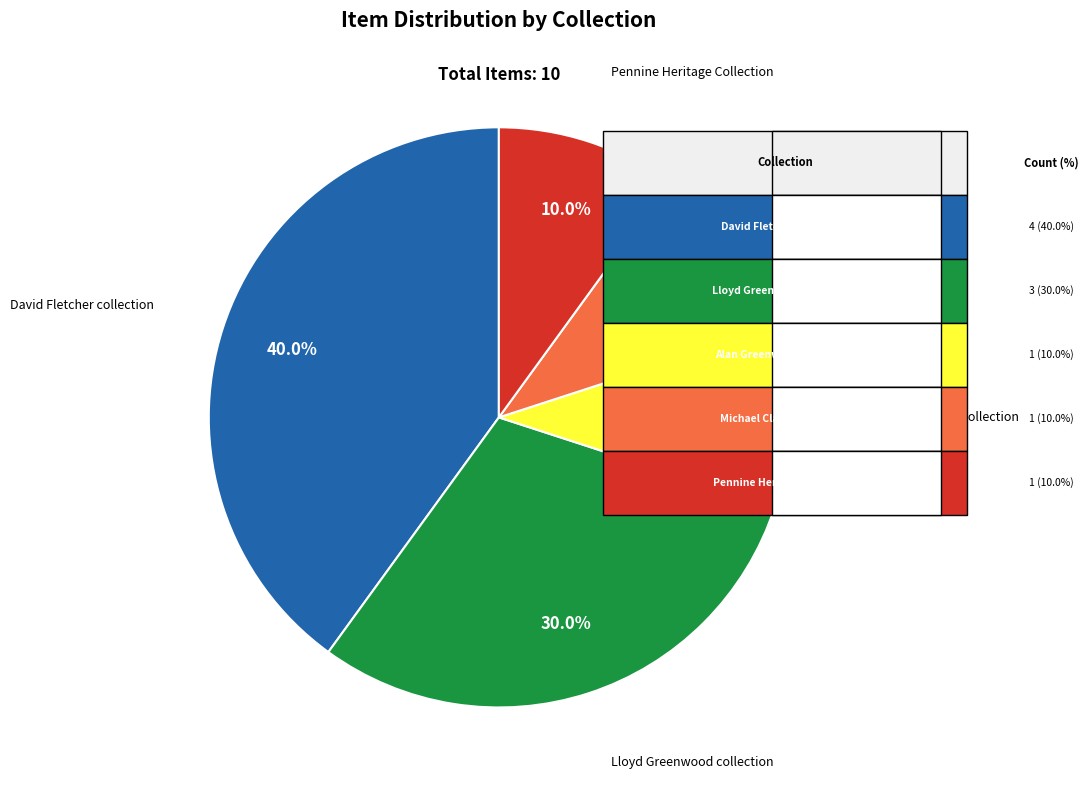

Is there any slice that represents more than half of the pie?

No